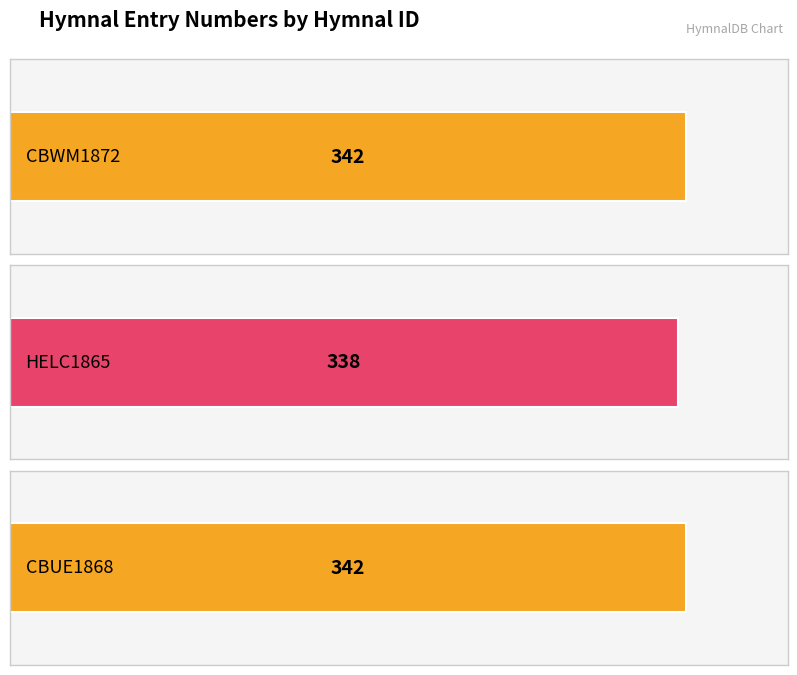

Count the number of categories in the chart.

3